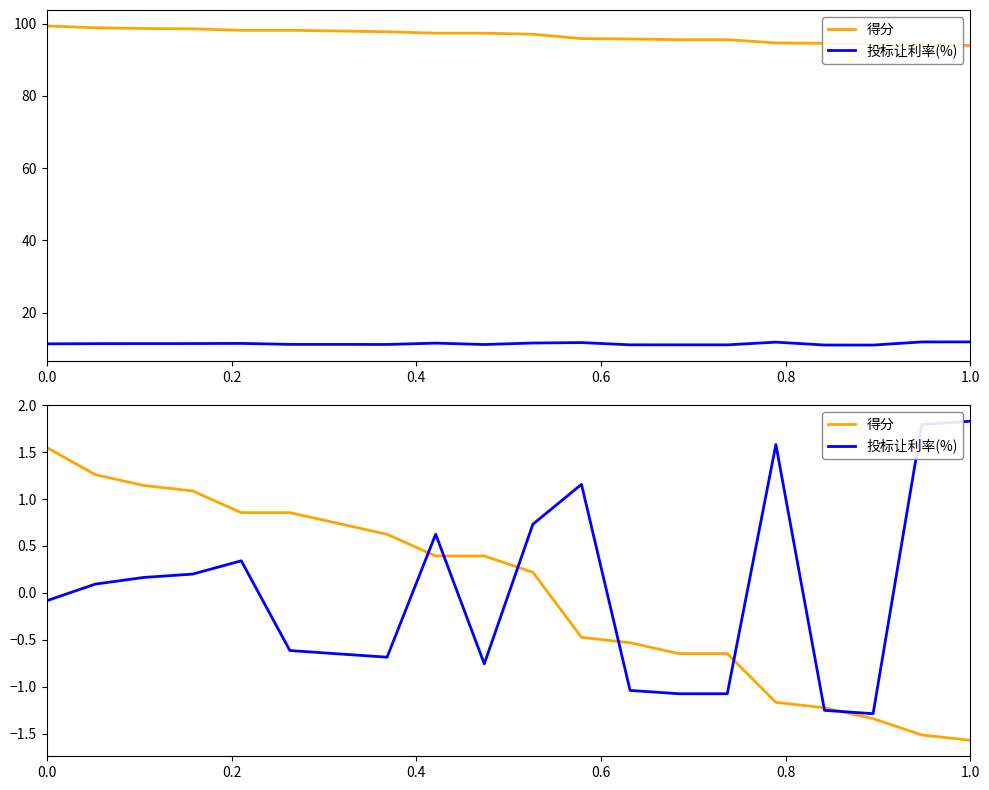

At which category does the chart reach its minimum across all series?

1.0